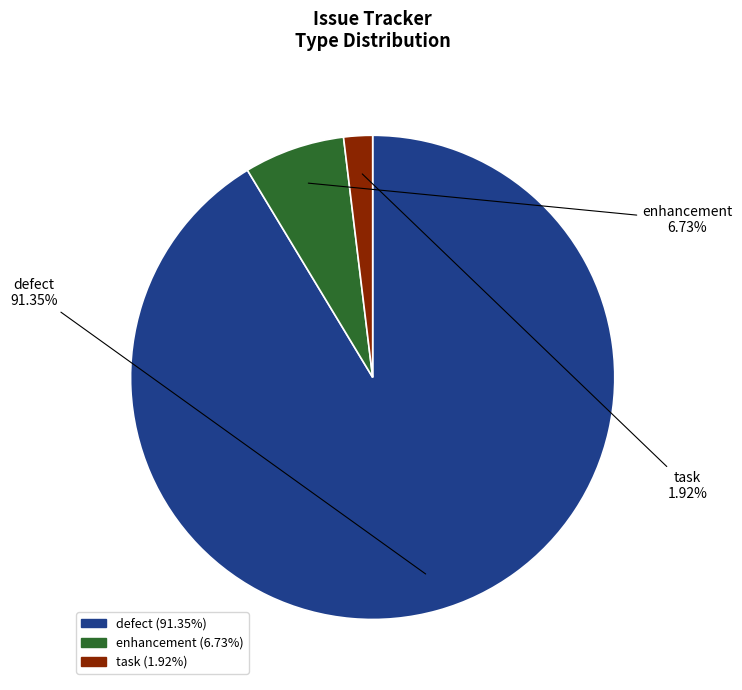

Is the sum of defect and task greater than half?

Yes